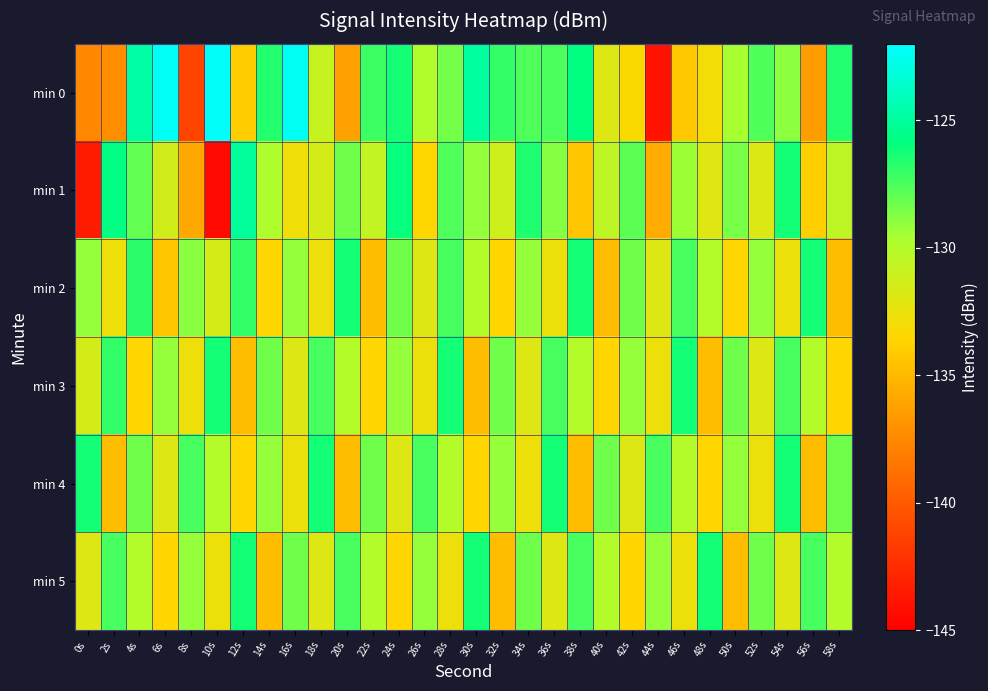

What is the minimum value shown in the chart?

-144.4